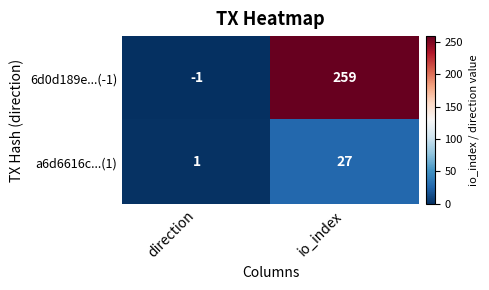

At which label does 6d0d189e...(-1) reach its minimum?

direction